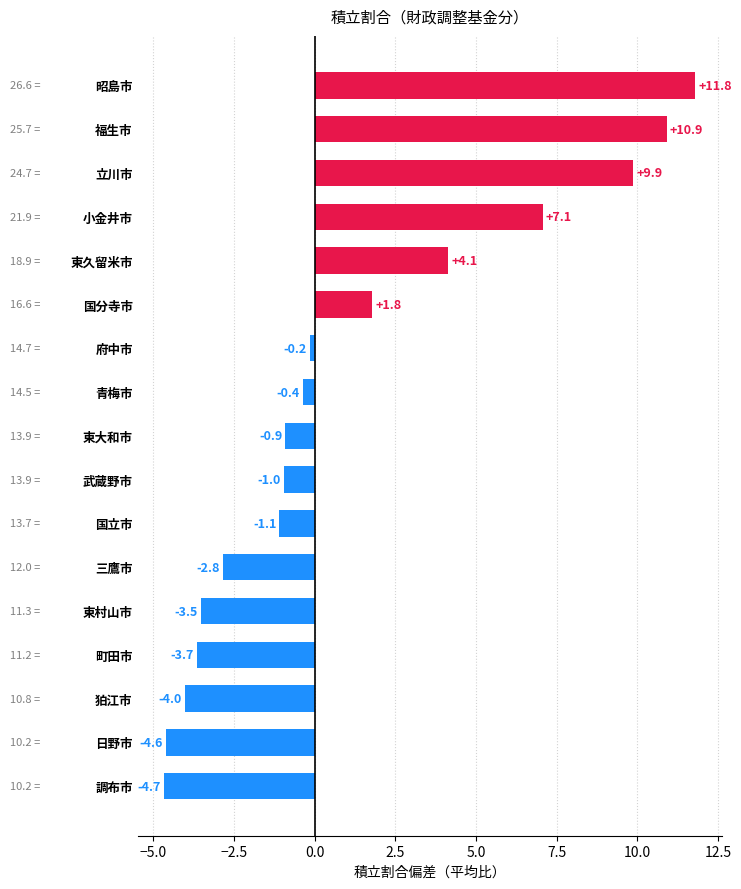

At which label is the value closest to 3?

東久留米市